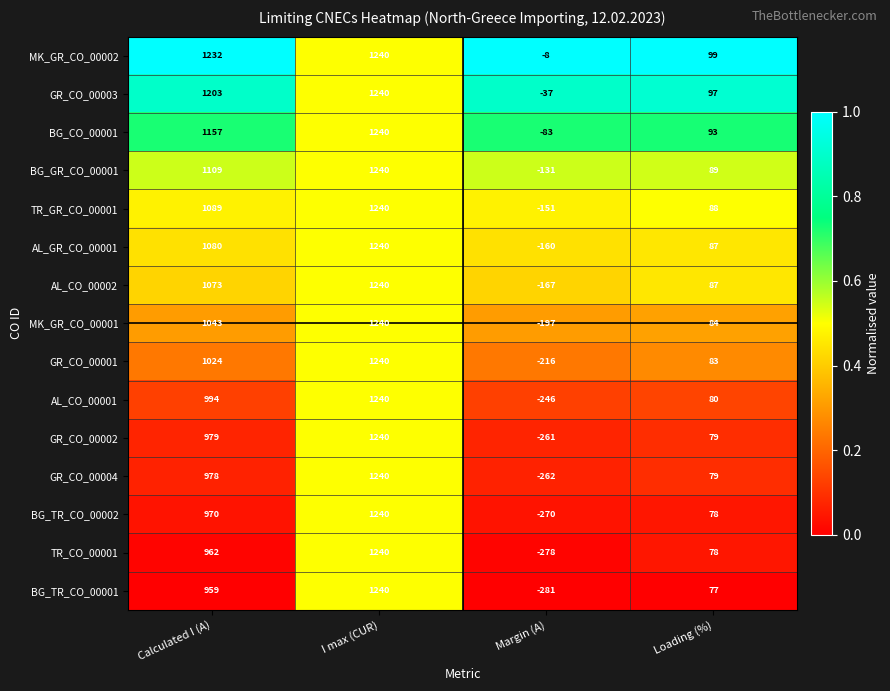

What is the spread (max minus min) of values at Margin (A)?

273